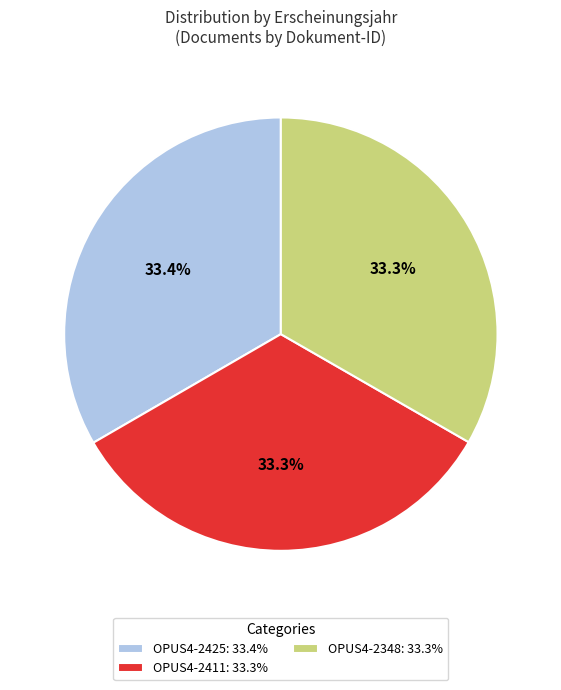

Is there any slice that represents more than half of the pie?

No